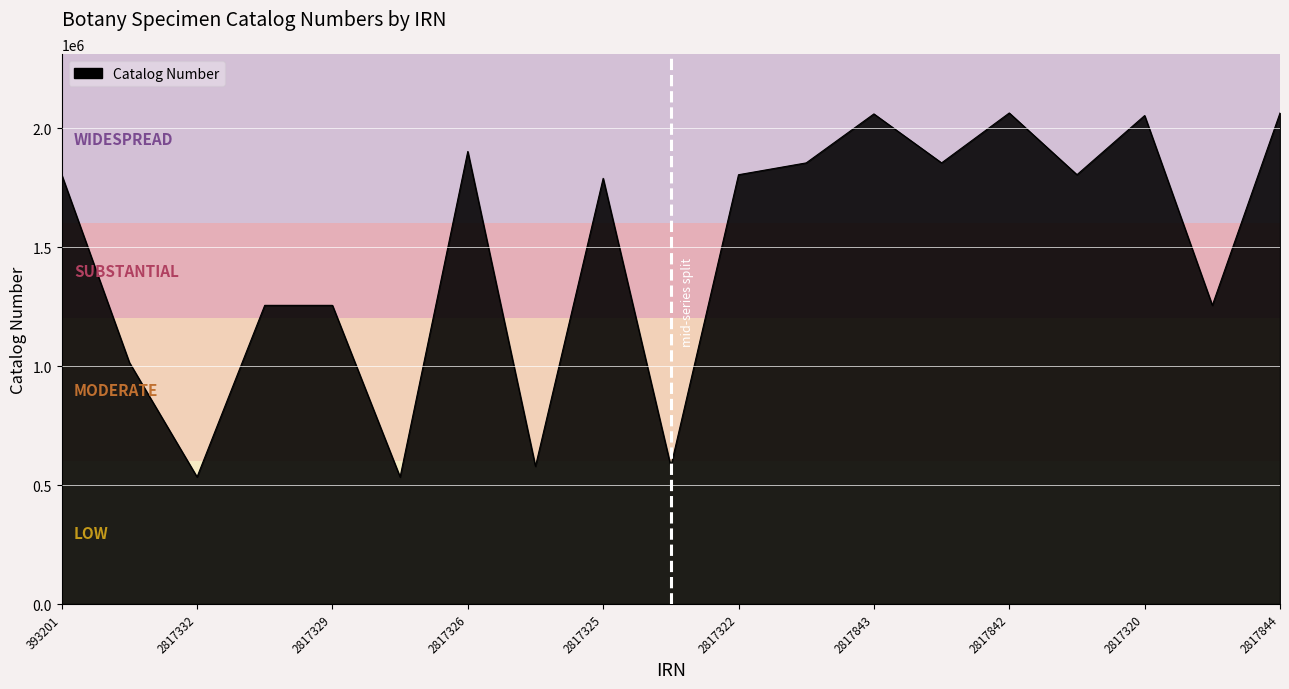

What is the maximum value shown in the chart?

2063599